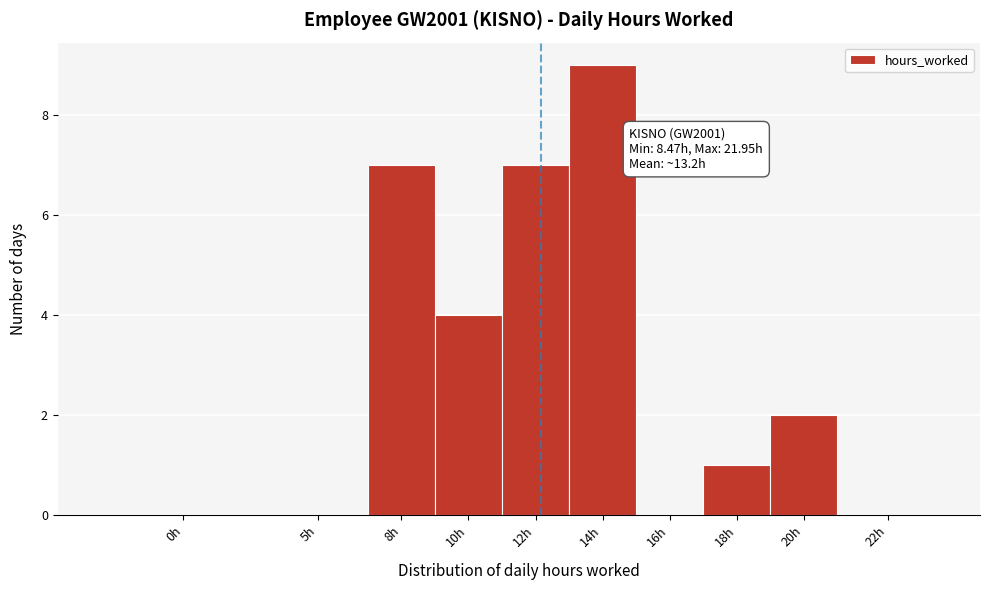

Reading left to right, transcribe all the data shown in this chart.

0h=0	5h=0	8h=7	10h=4	12h=7	14h=9	16h=0	18h=1	20h=2	22h=0